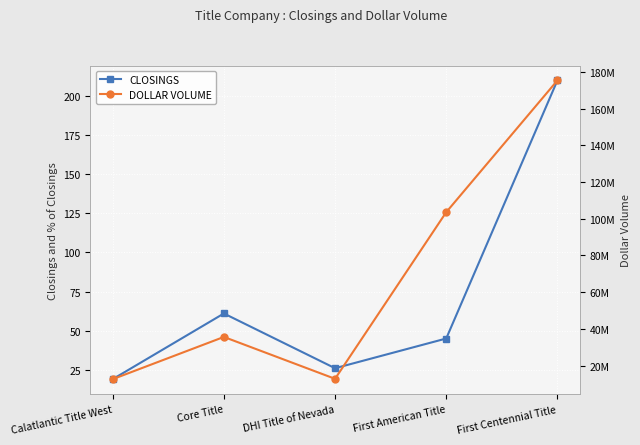

What is the total value across all series at DHI Title of Nevada?

12761950.0